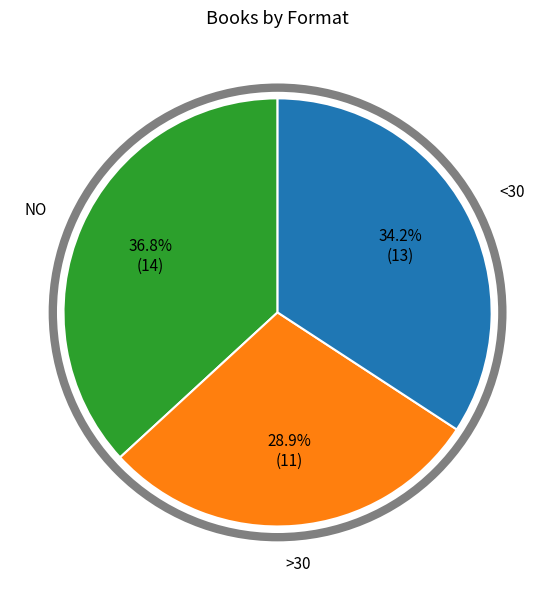

Is there a majority slice in this chart?

No